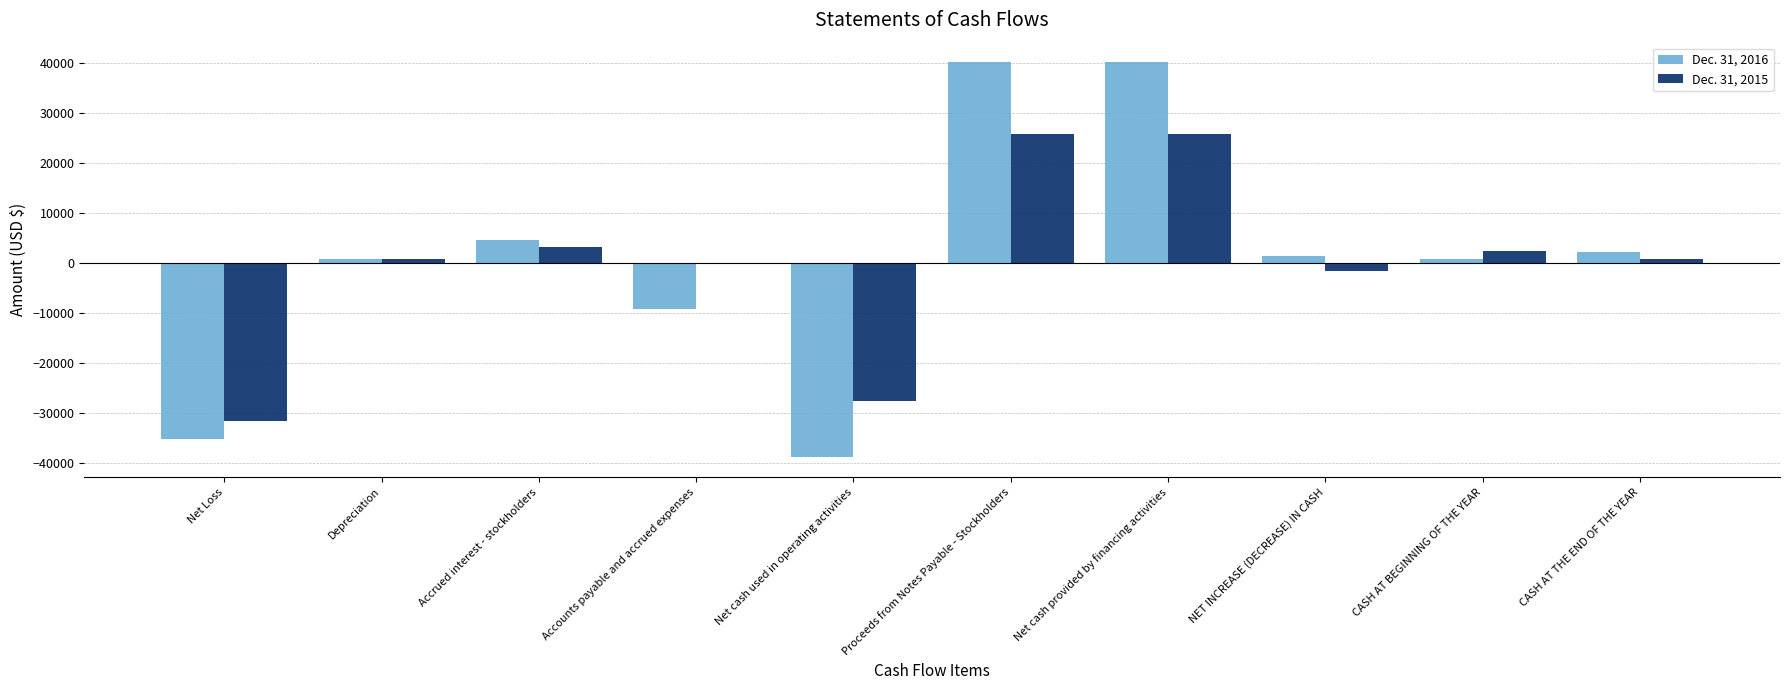

Where is Dec. 31, 2015 nearest to the value -2883?

NET INCREASE (DECREASE) IN CASH